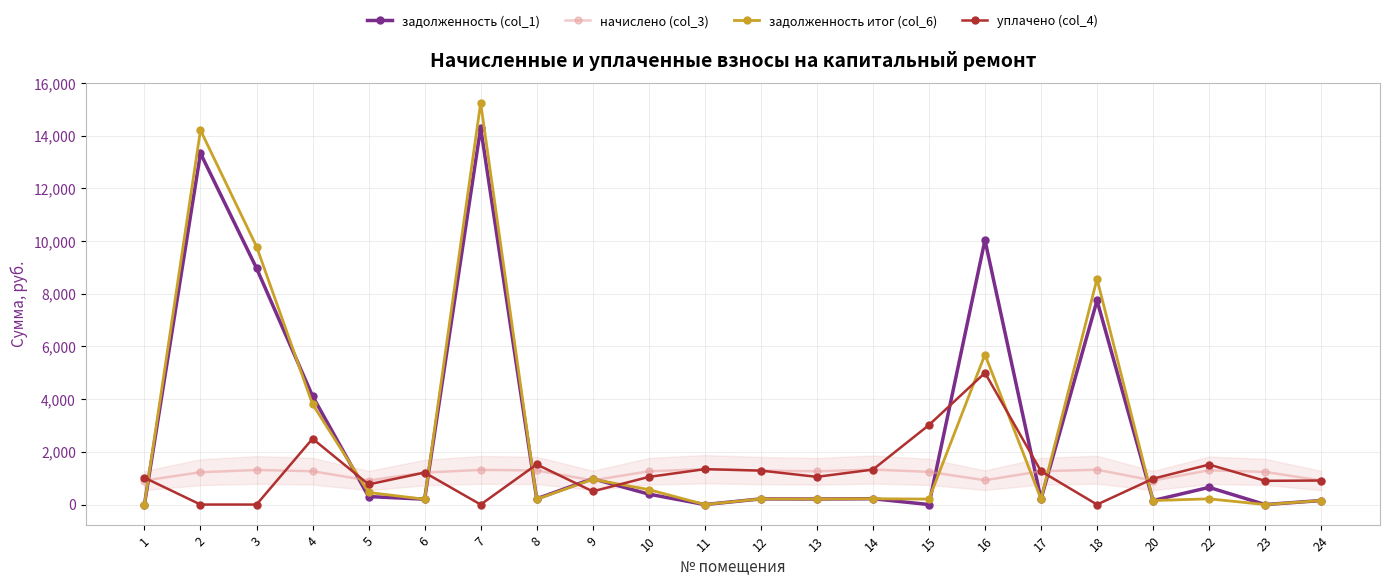

What is the difference between the second highest and minimum values in the задолженность (col_1) series?

13333.8